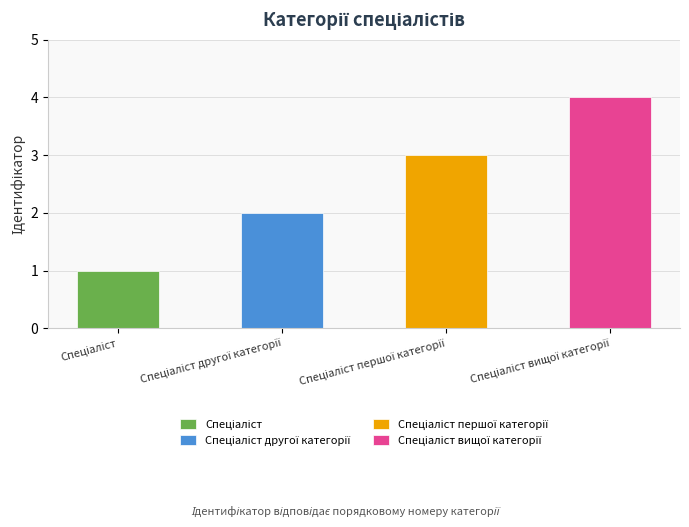

Which label corresponds to the smallest value in the chart?

Спеціаліст